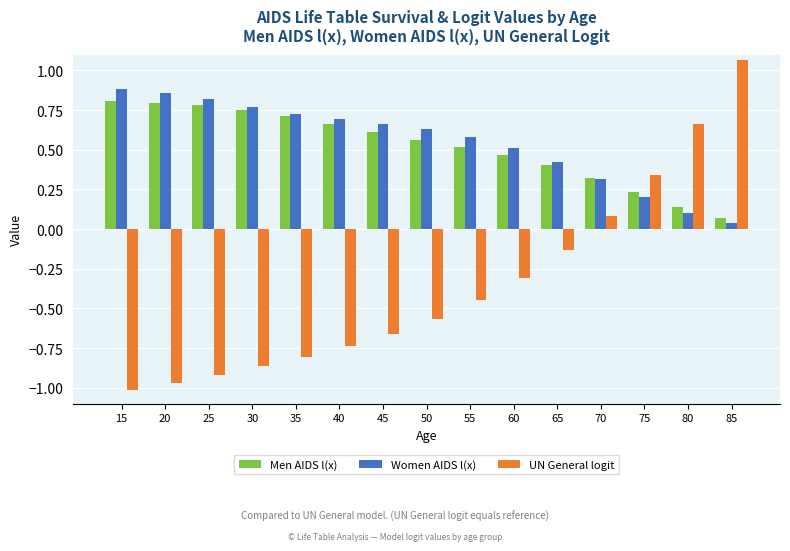

The value of UN General logit at 35 is -1.1. True or false?

False